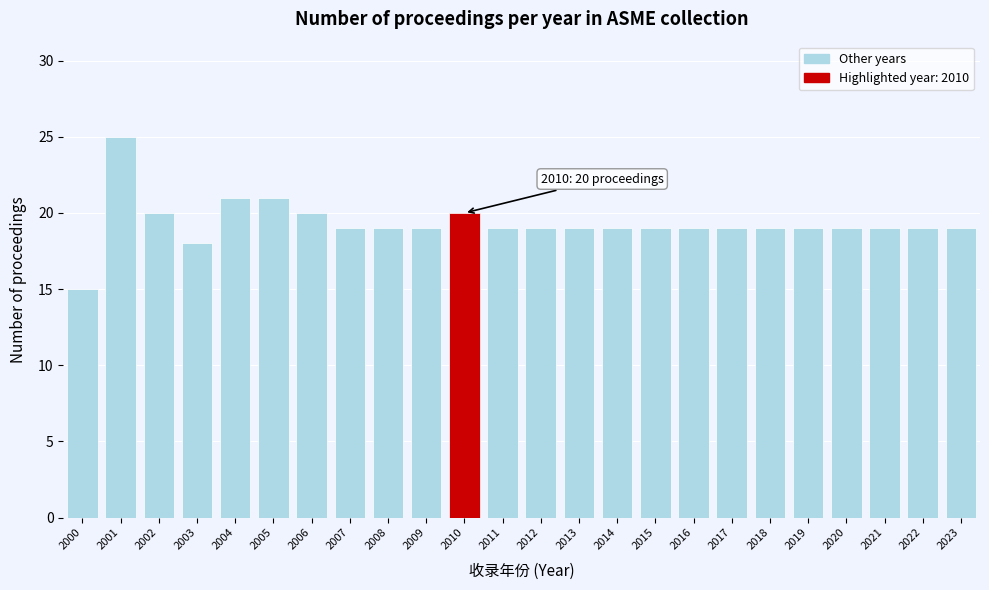

Reading left to right, transcribe all the data shown in this chart.

15	25	20	18	21	21	20	19	19	19	20	19	19	19	19	19	19	19	19	19	19	19	19	19